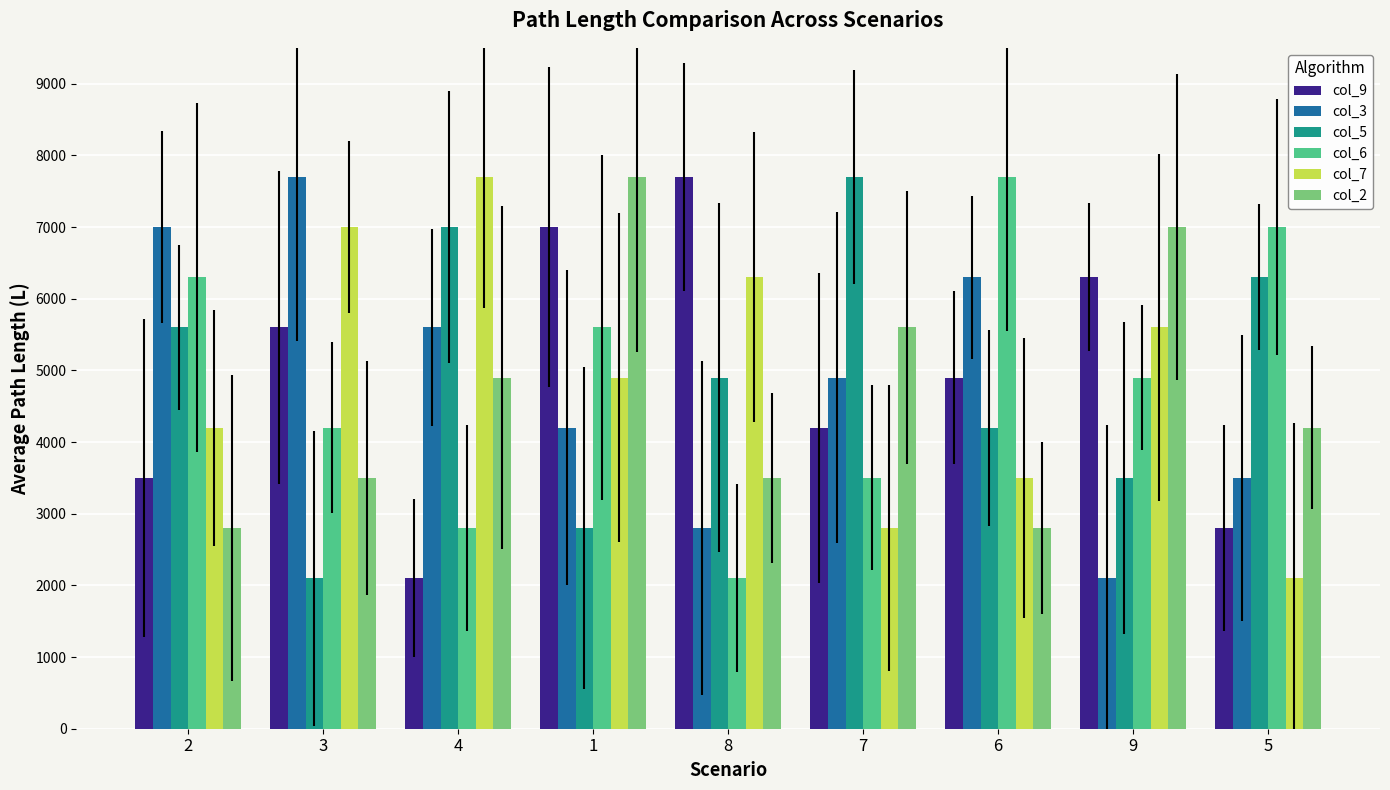

The col_5 series shows 7700 at 7. True or false?

True